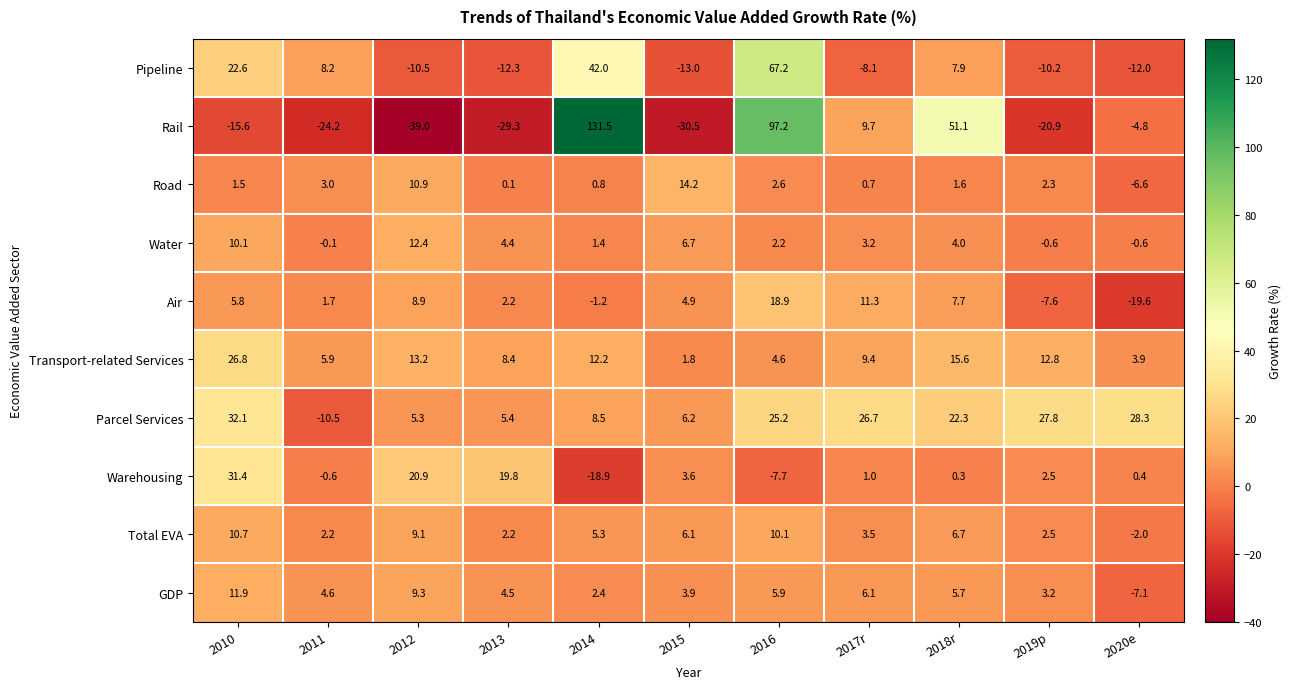

Between 2011 and 2014, which series saw the biggest shift?

Rail